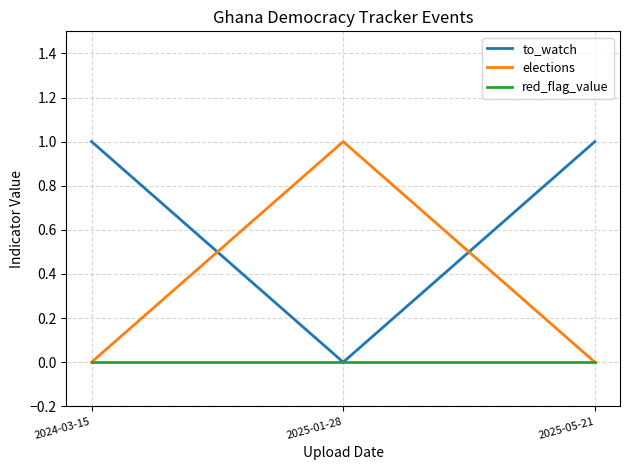

List the series in order of their overall mean, highest first.

to_watch, elections, red_flag_value